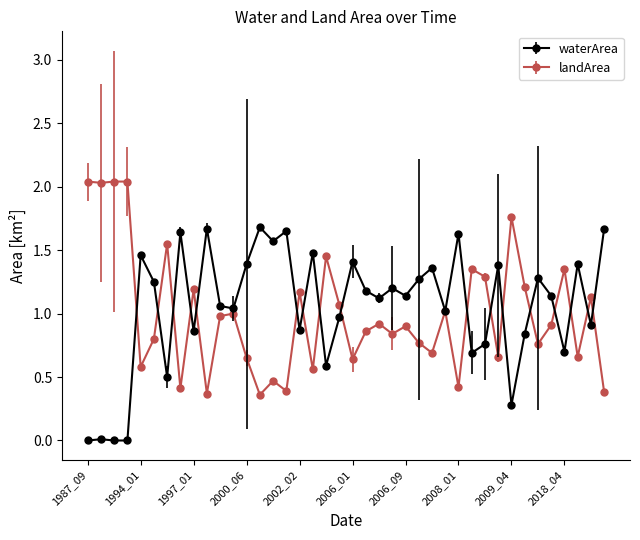

What is the highest value of the waterArea series?

1.7